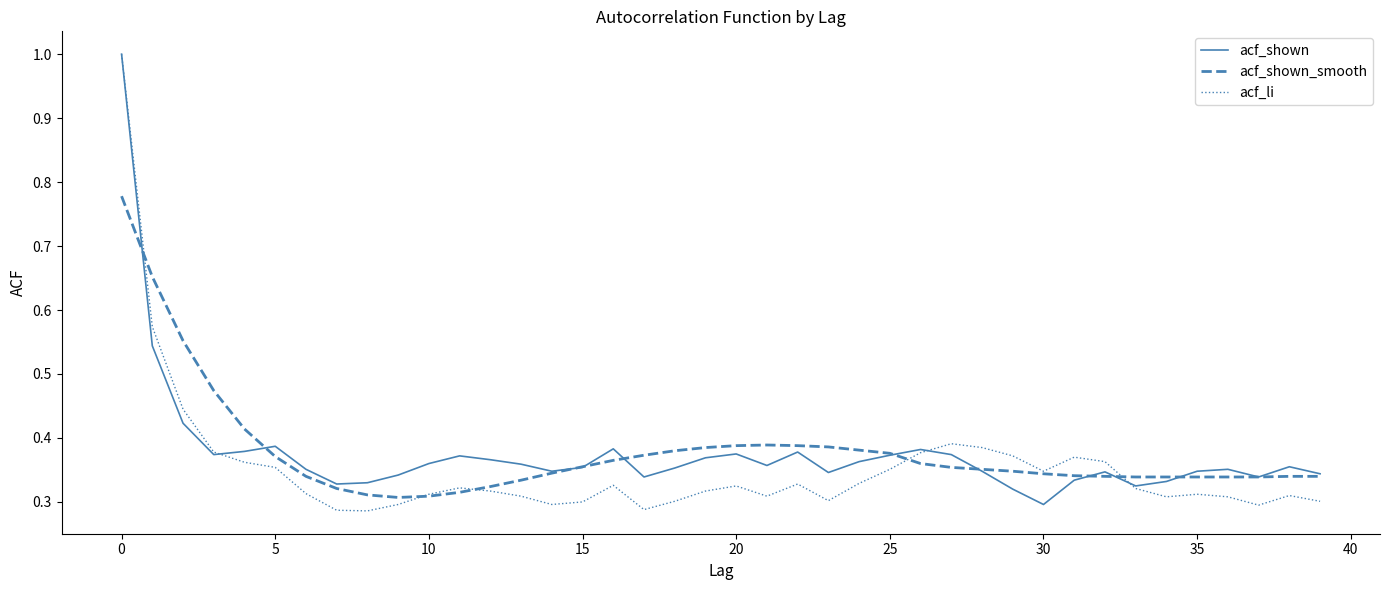

What is the maximum value shown in the chart?

1.0